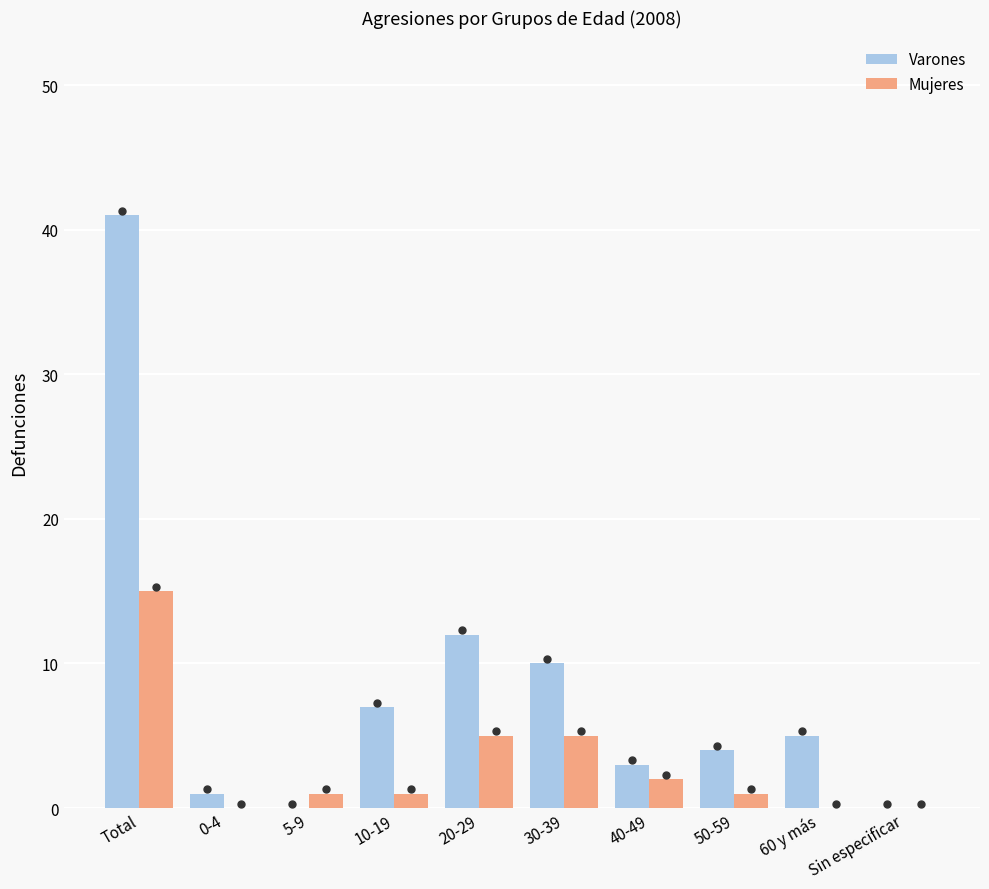

What is the difference between the Varones values at 40-49 and 50-59?

1